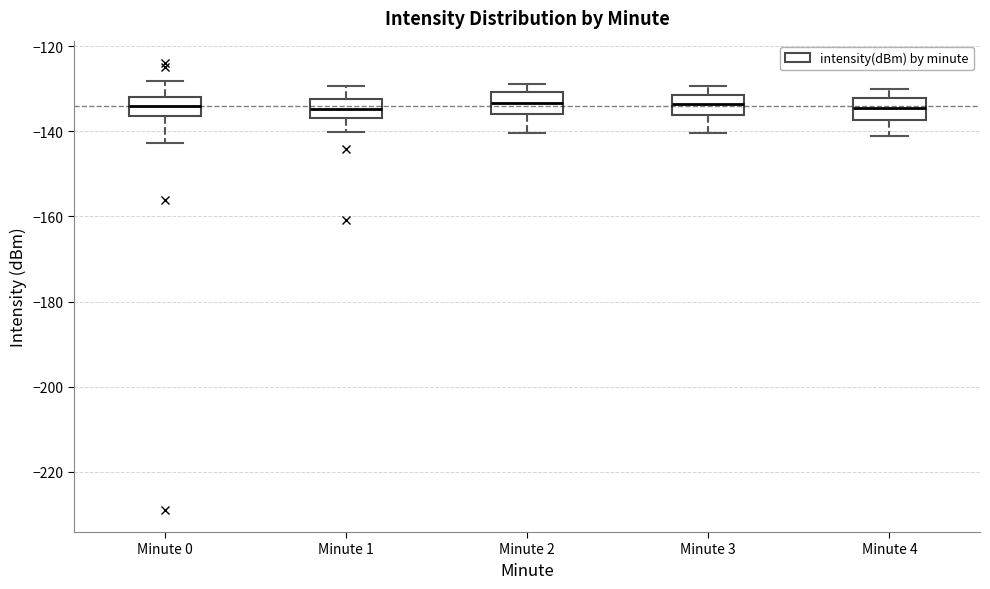

Where does the median line of the box for Minute 2 sit on the y-axis? The values are not printed on the chart, so give them approximately, as read against the axis.

-134